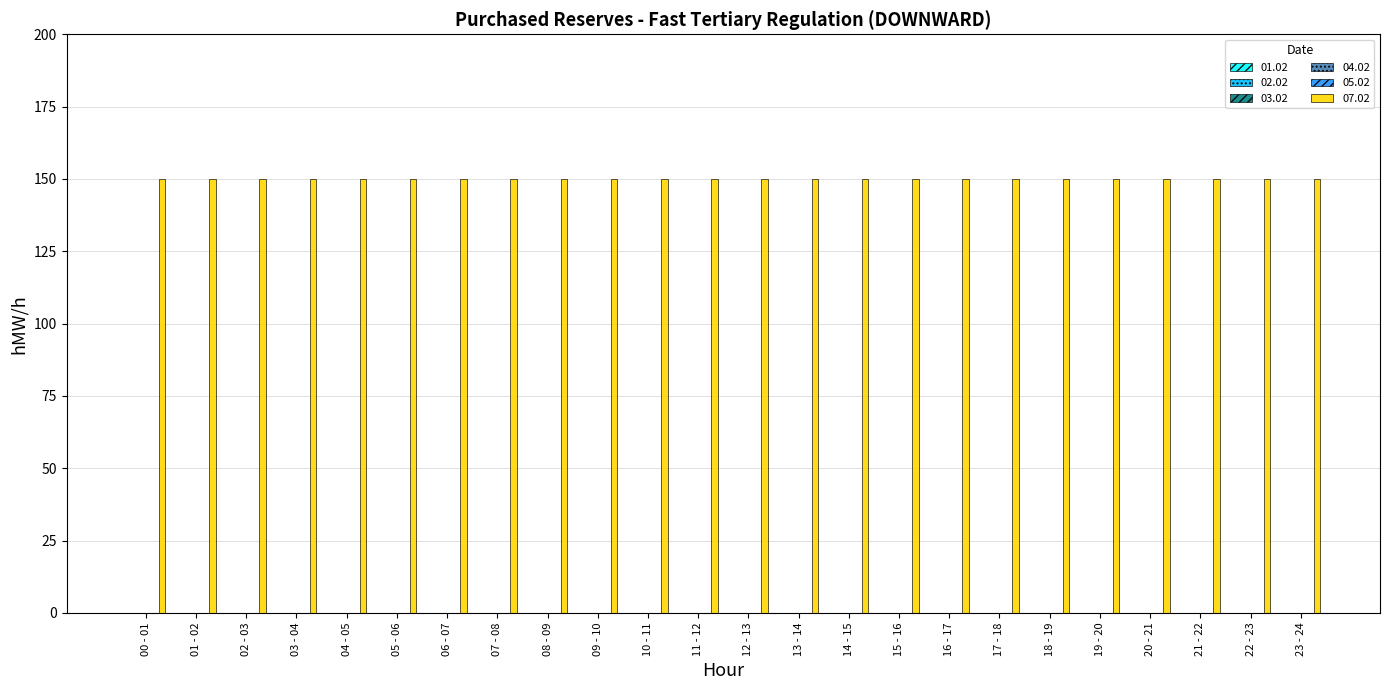

True or false: 07.02 has a value of 235 at 12 - 13.

False